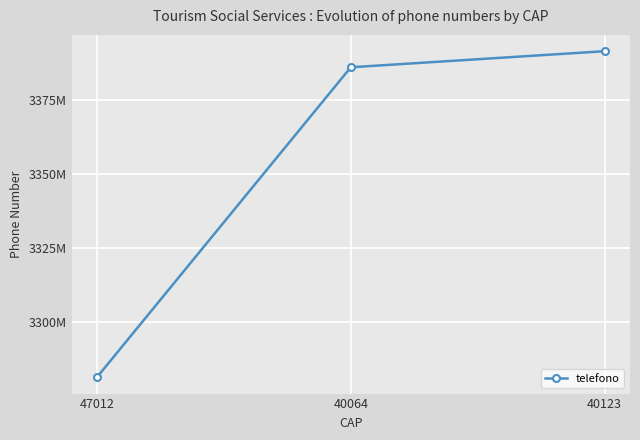

What position from the left is 40064?

2